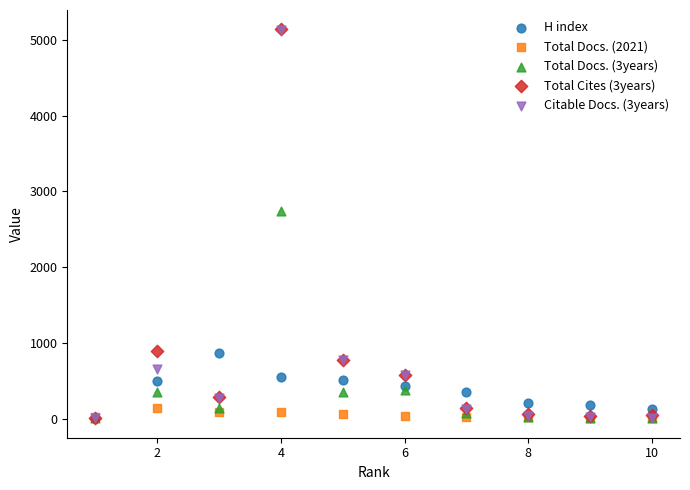

Across all series, what Y value is closest to 2573?

2748